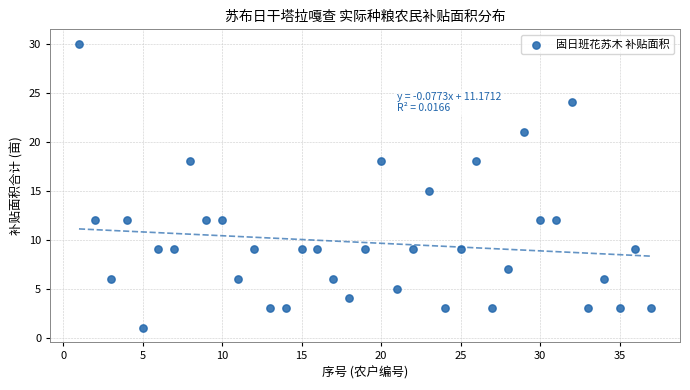

What is the range of X values (max minus min)?

36